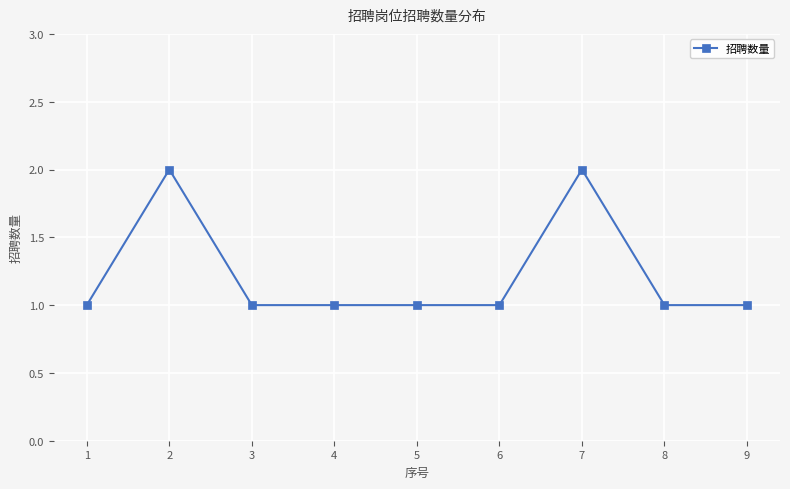

At which category does the data reach its first local peak?

2